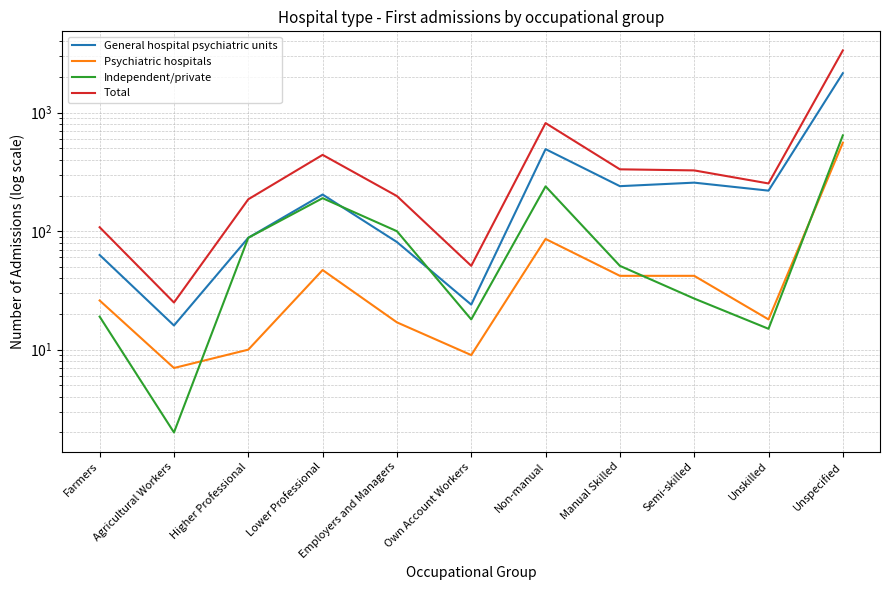

How many lines are shown in the chart?

4